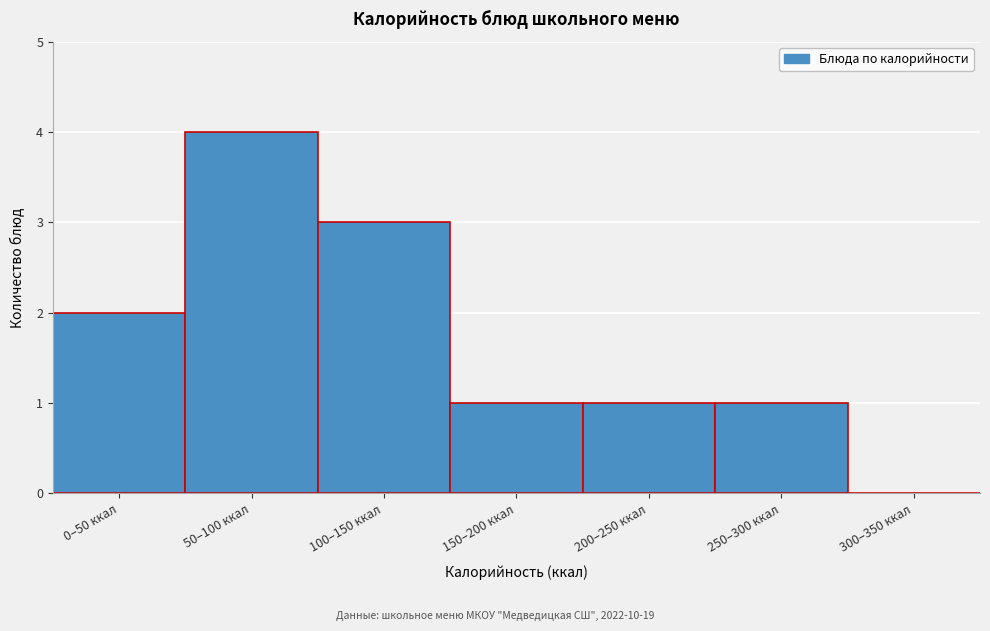

Reading right to left, list all the values displayed in this chart.

300–350 ккал=0	250–300 ккал=1	200–250 ккал=1	150–200 ккал=1	100–150 ккал=3	50–100 ккал=4	0–50 ккал=2